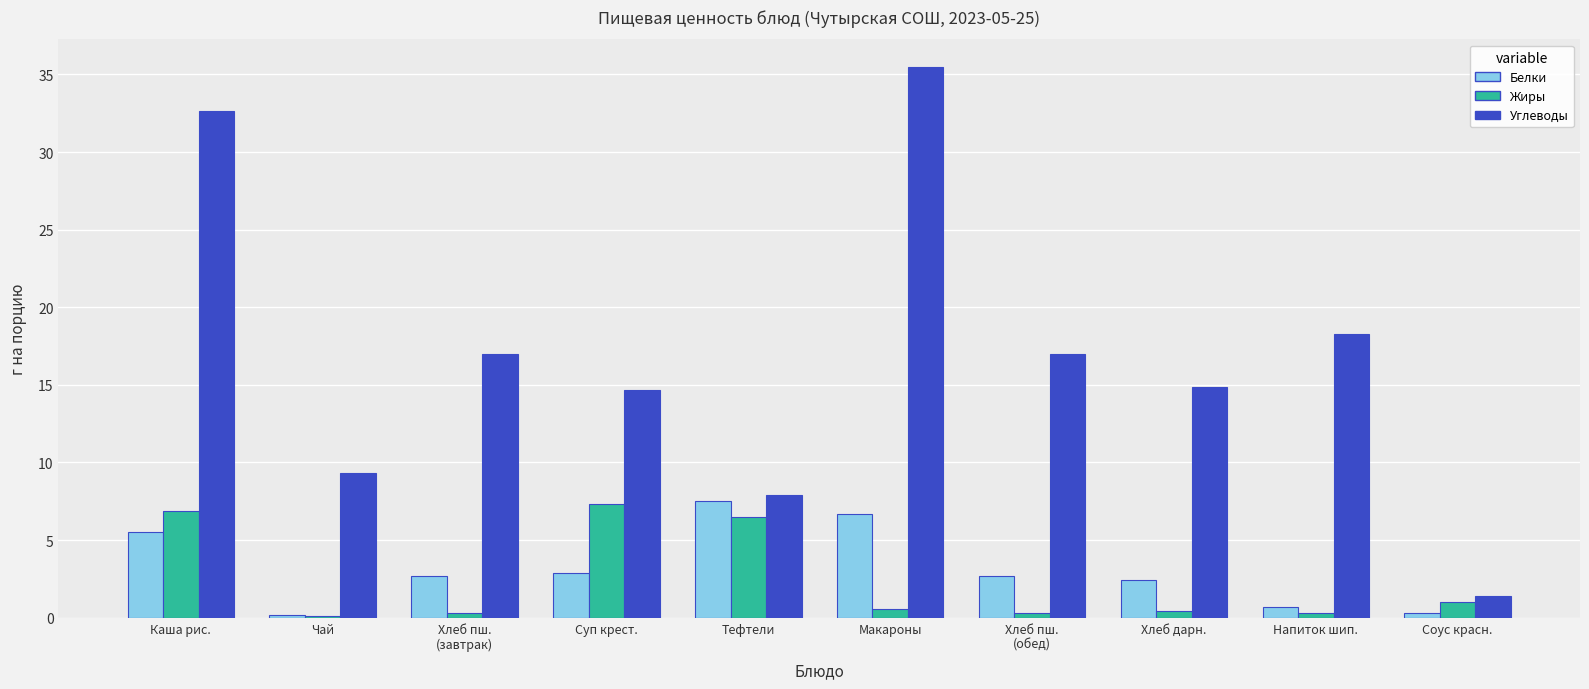

What is the highest value of the Жиры series?

7.3